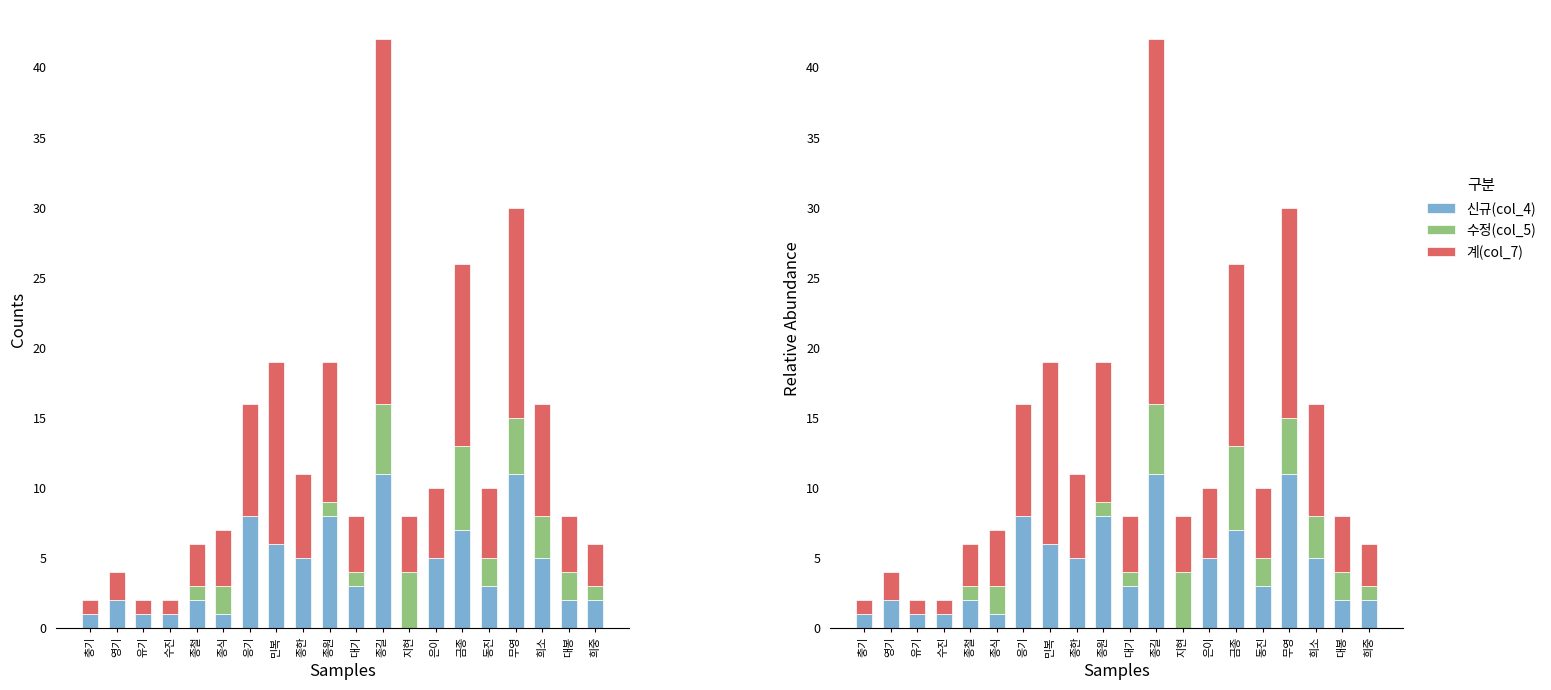

What are all the series names shown in the legend?

신규(col_4), 수정(col_5), 계(col_7)